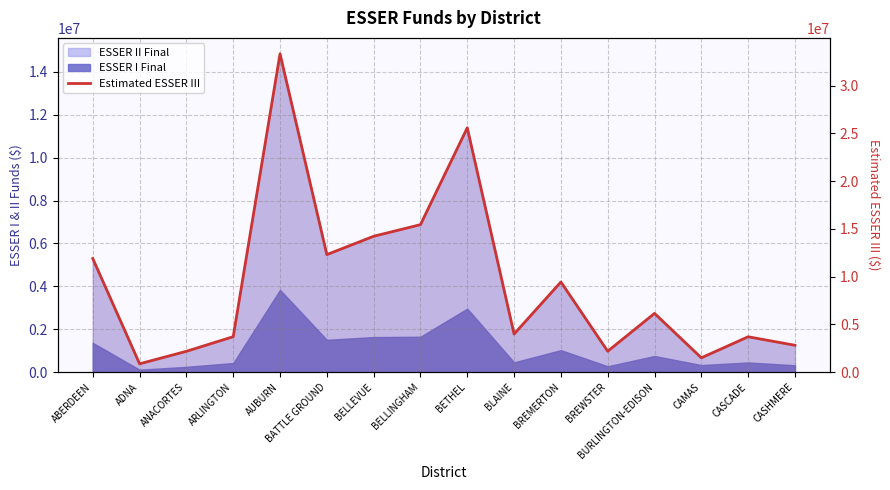

What is the value of the 13th point from the left?

6157000